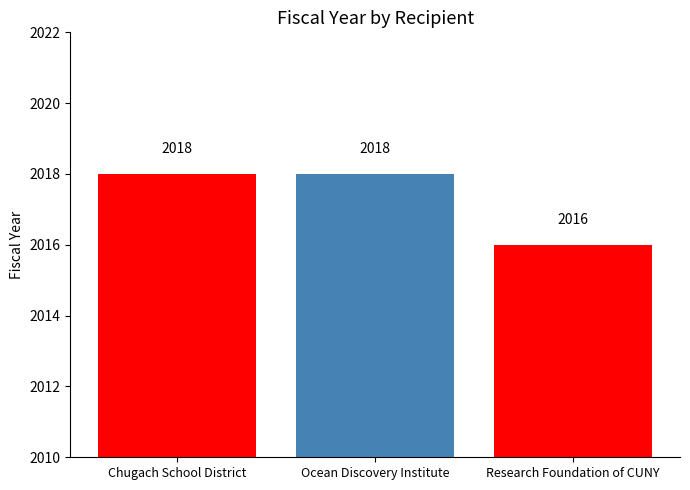

What is the smallest value displayed?

2016